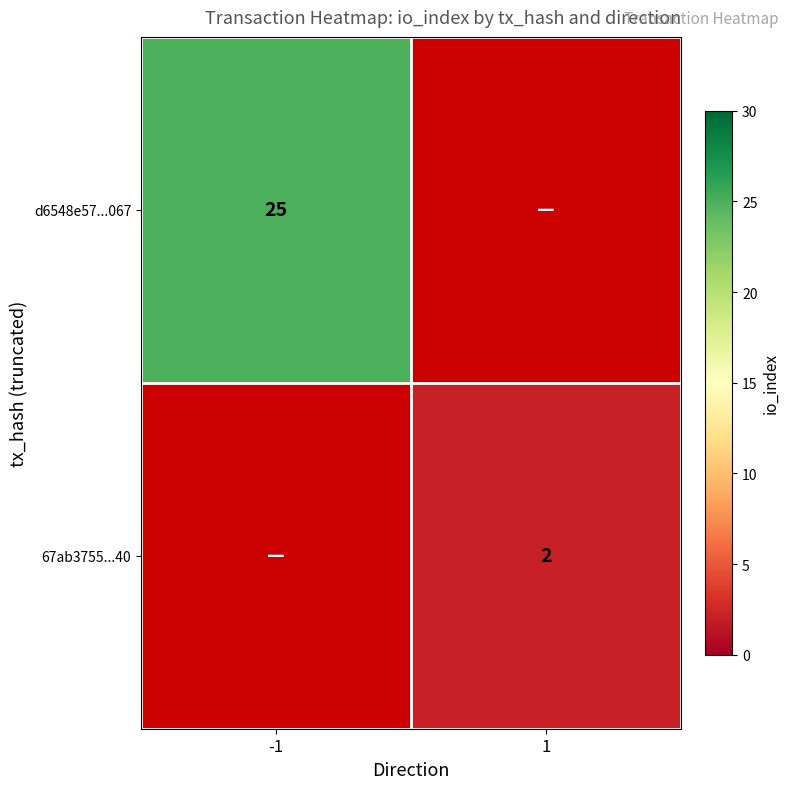

The d6548e57...067 series shows 25 at -1. True or false?

True